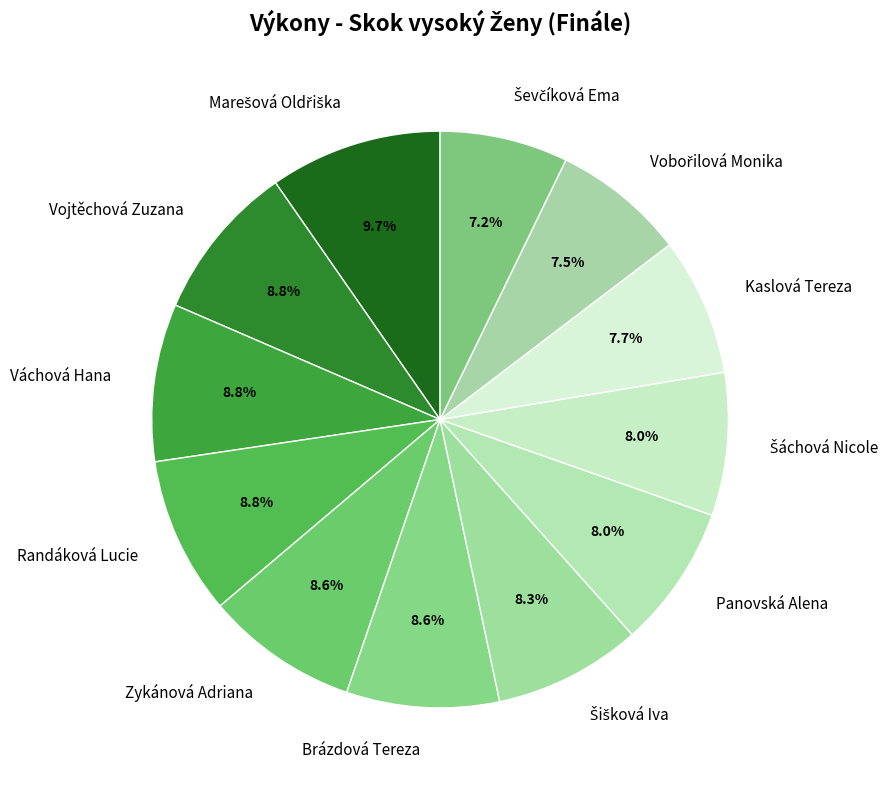

Is Randáková Lucie the majority of the pie?

No